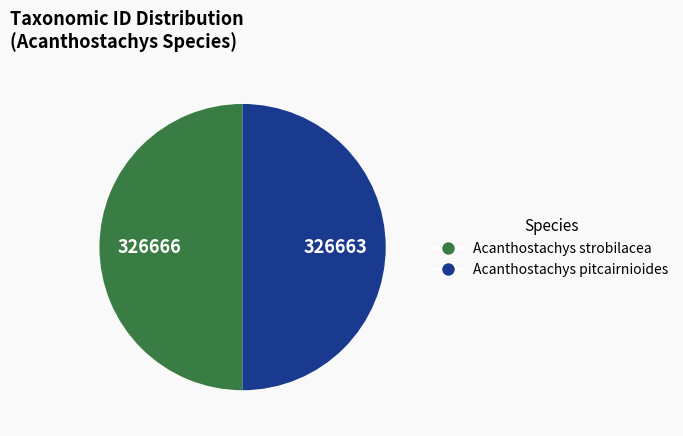

Approximately how many times larger is the value at Acanthostachys pitcairnioides compared to Acanthostachys strobilacea?

1.0